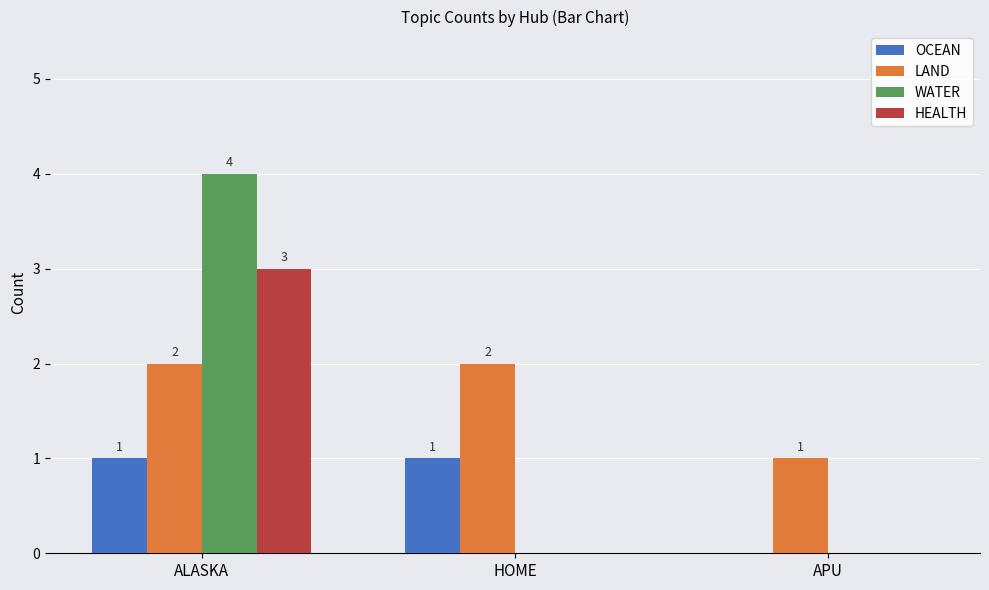

The LAND series shows 2 at APU. True or false?

False